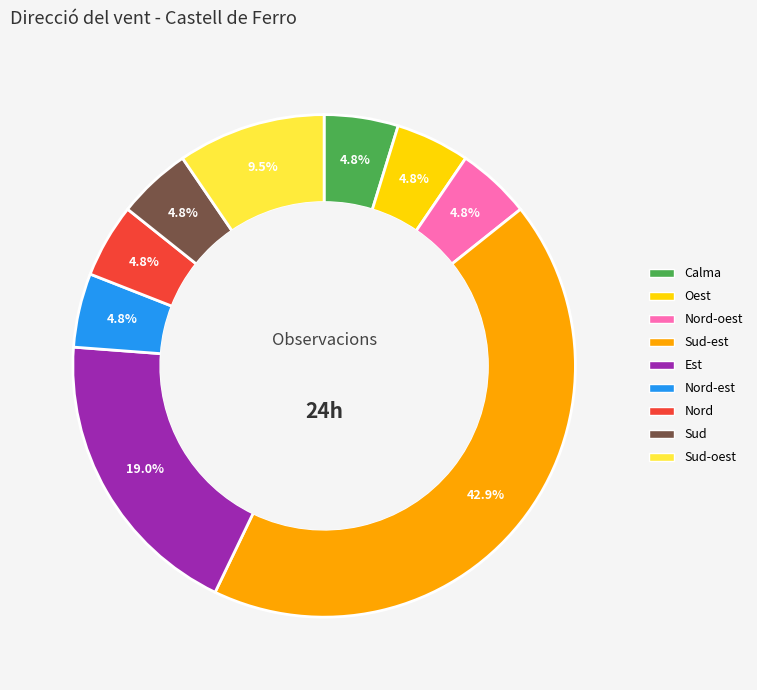

Is there any slice that represents more than half of the pie?

No